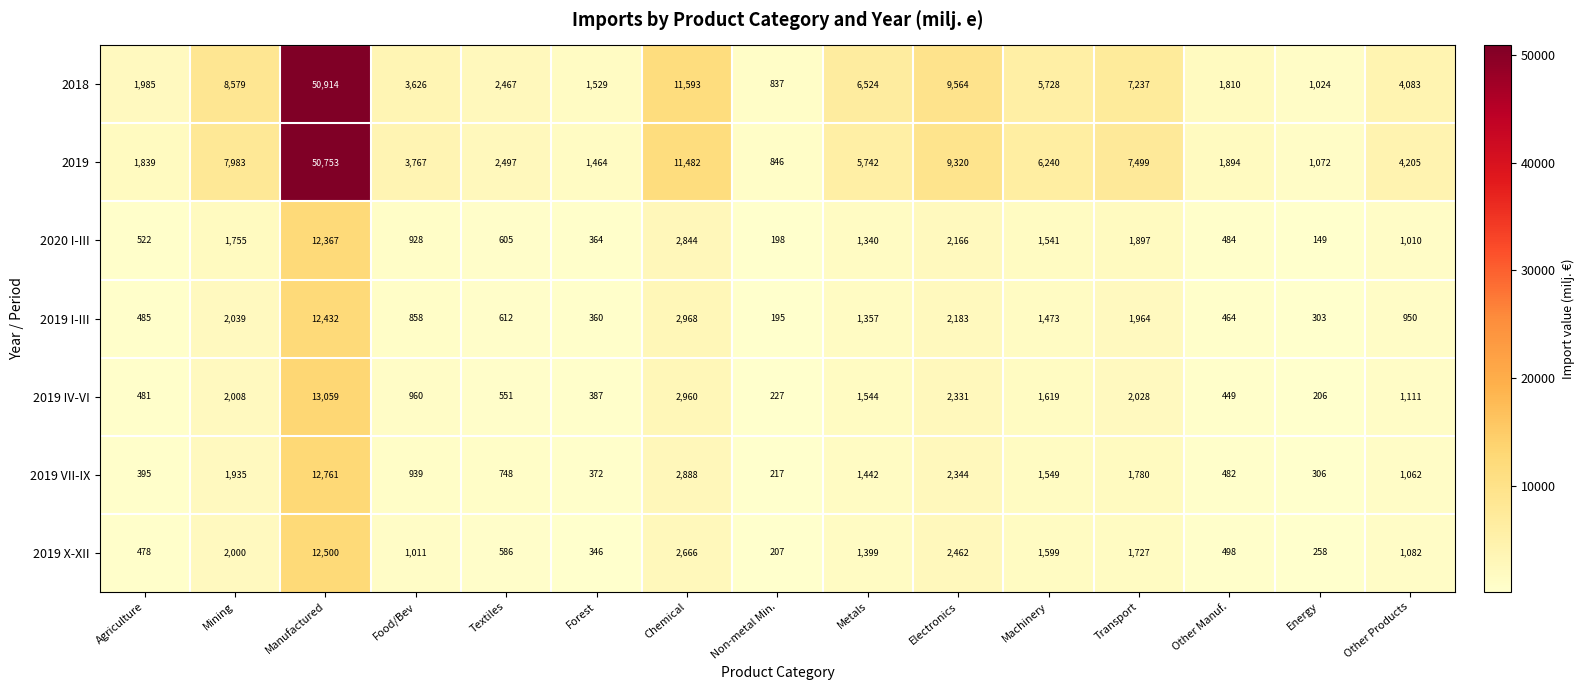

Which series changed the most between Food/Bev and Transport?

2019